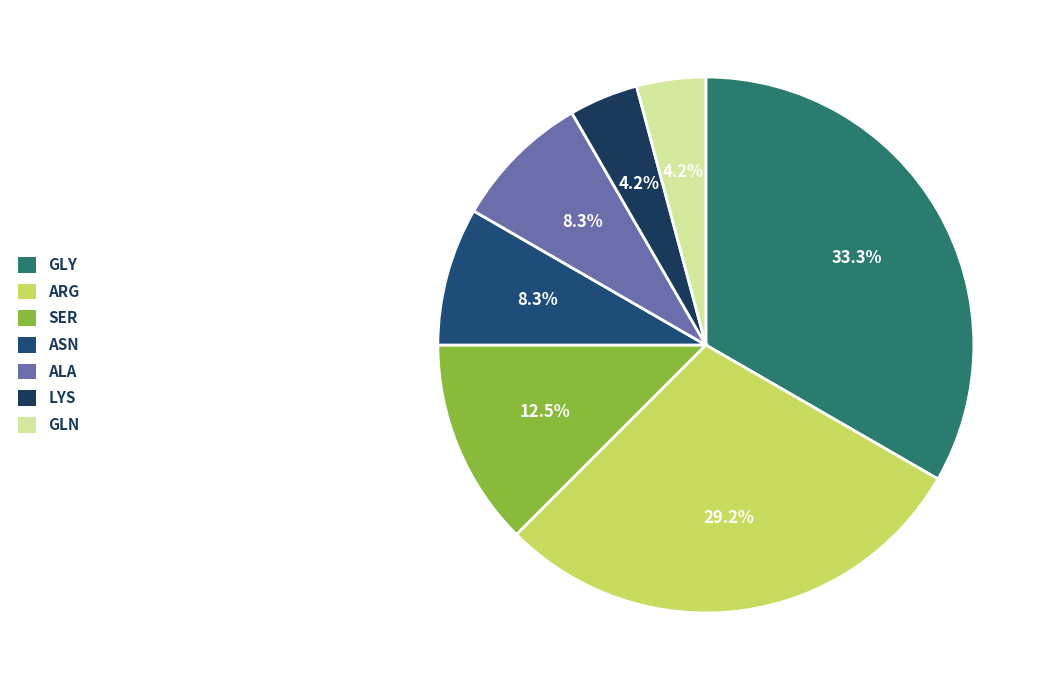

Approximately how many times larger is the value at ARG compared to GLN?

7.0